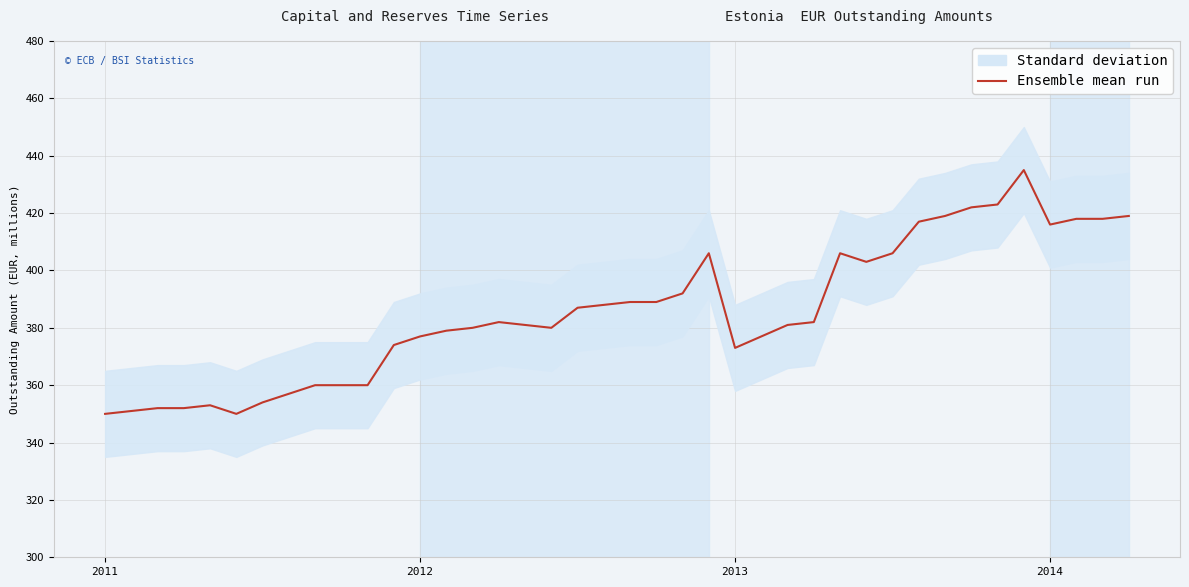

Which label corresponds to the smallest value in the chart?

2011